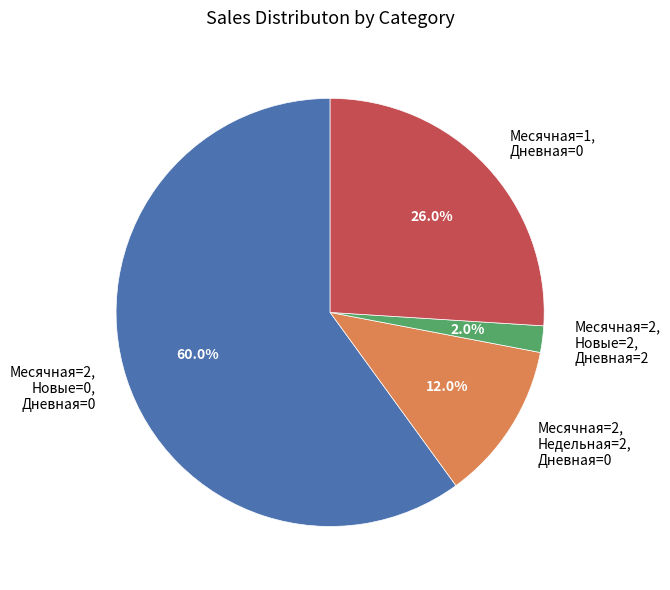

What is the ratio of the value at Месячная=1, Дневная=0 to the value at Месячная=2, Недельная=2, Дневная=0?

2.2